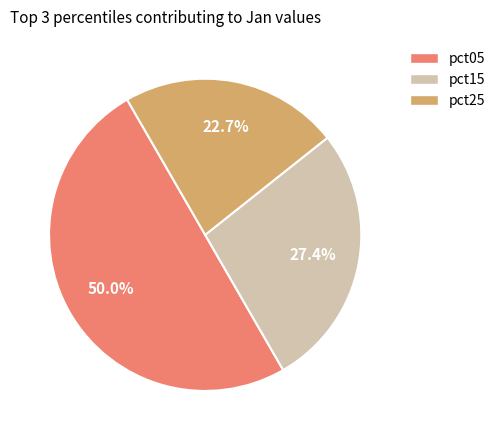

Is it true that pct25 is 12% of the pie?

False